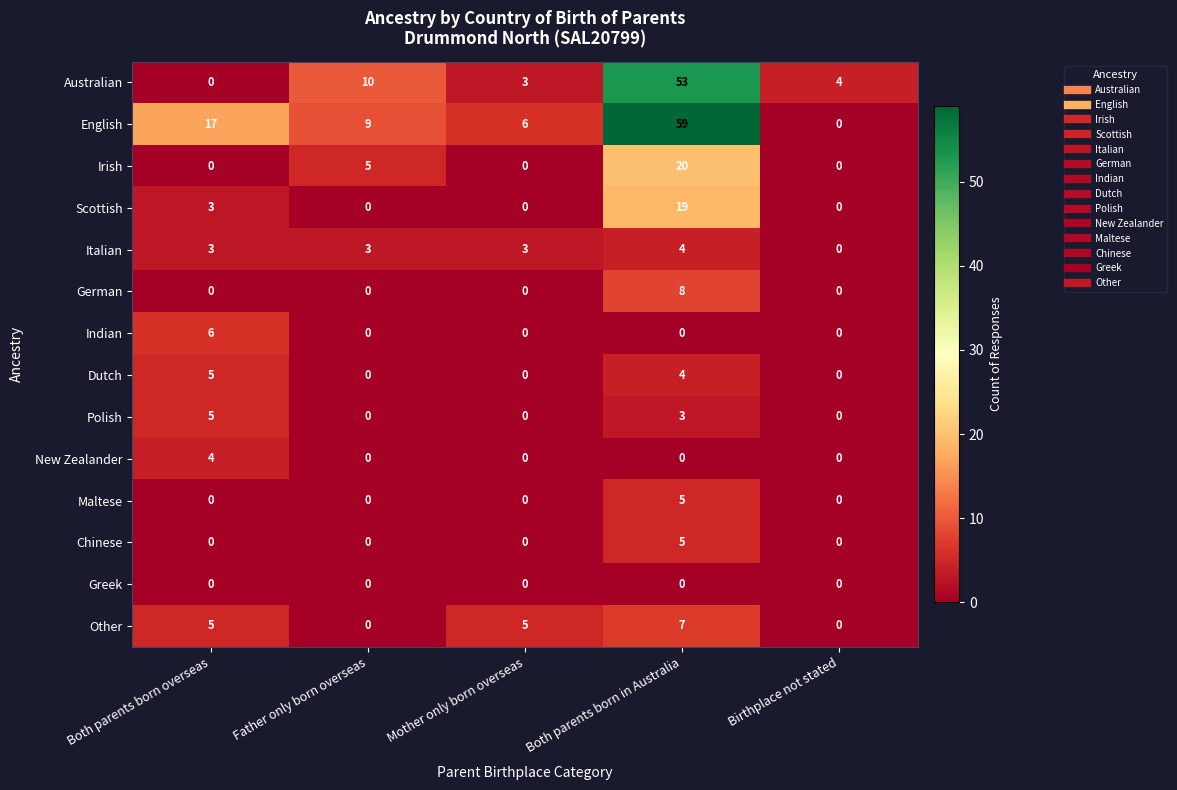

Which series has the largest total across all categories?

English